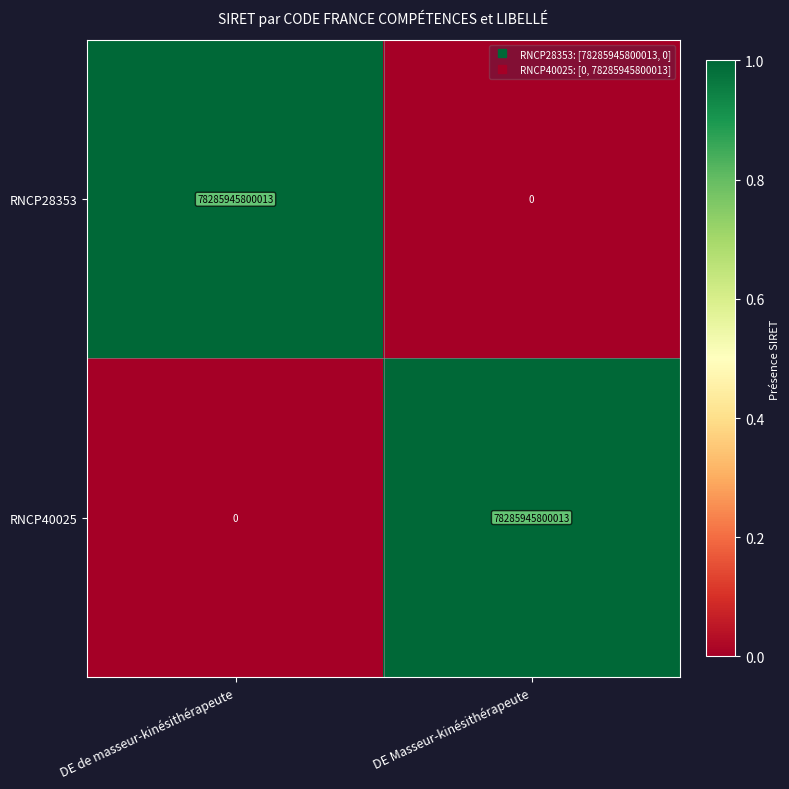

What value does the RNCP28353 series have at DE de masseur-kinésithérapeute, to the nearest 50?

78285945800000